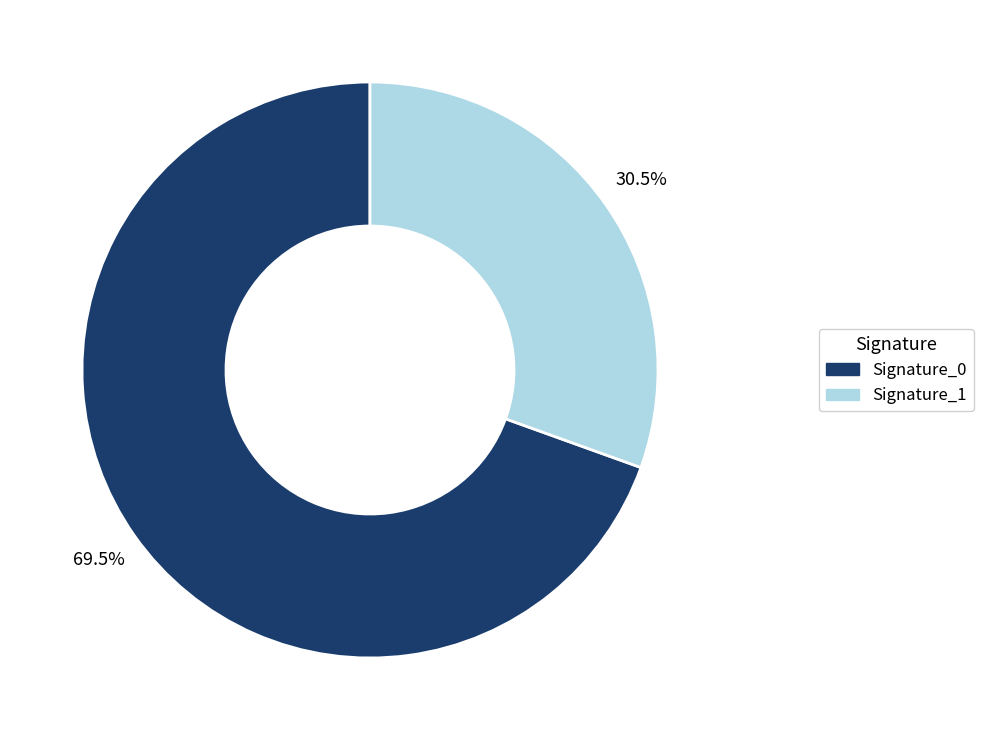

To the nearest percent, what is the average slice percentage?

50%